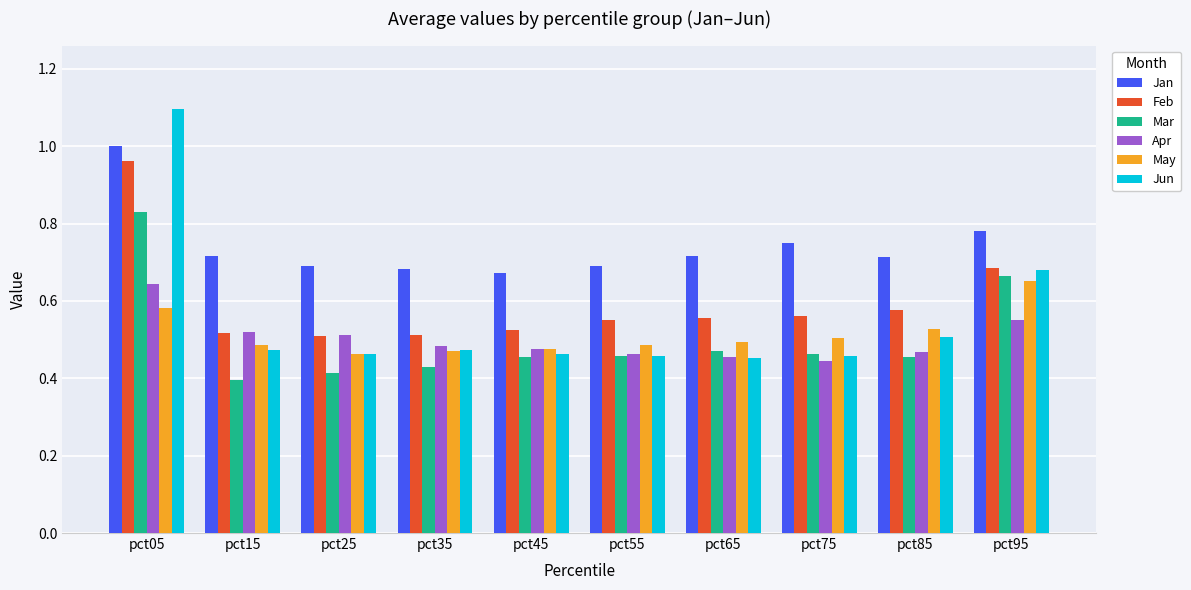

True or false: Jan has a value of 0.7 at pct85.

True